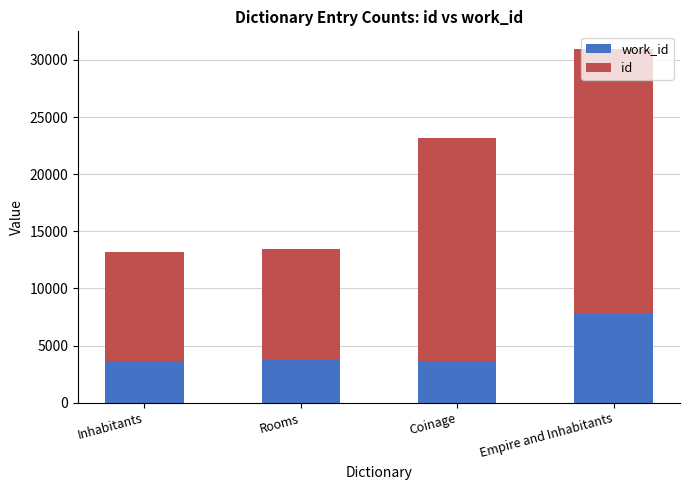

At which category is the sum across all series the highest?

Empire and Inhabitants